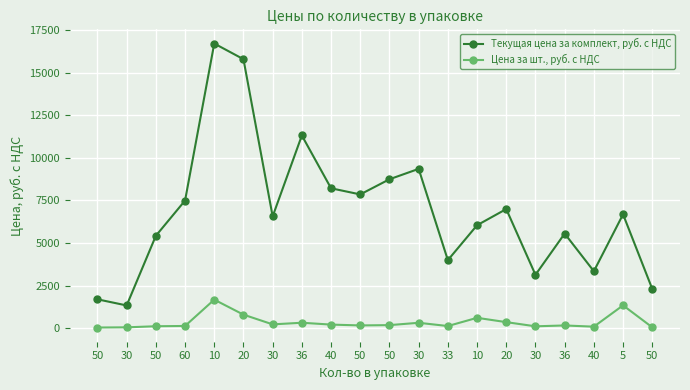

What are all the series names shown in the legend?

Текущая цена за комплект, руб. с НДС, Цена за шт., руб. с НДС